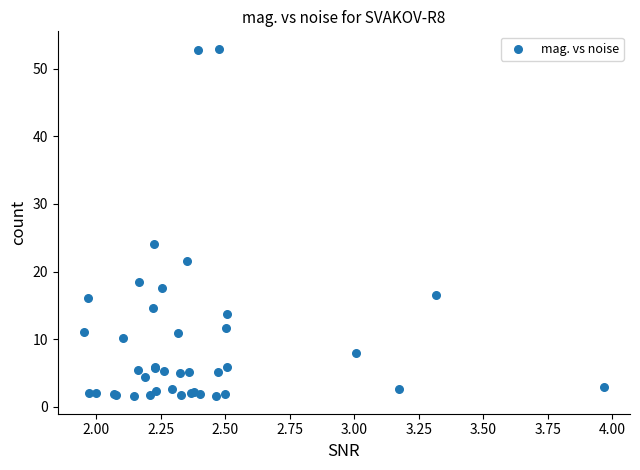

What Y value in the scatter plot is closest to 27?

24.1